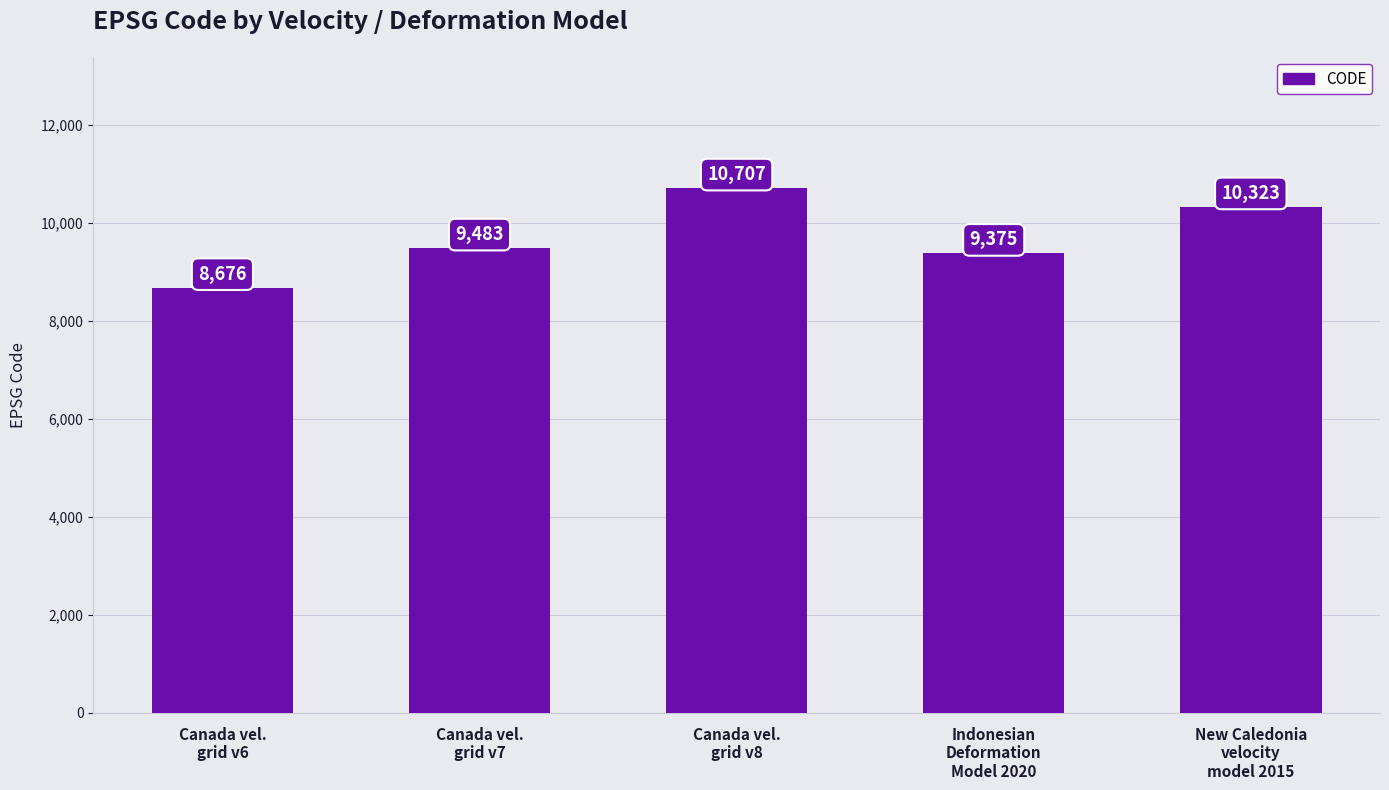

How many bars are there in total?

5